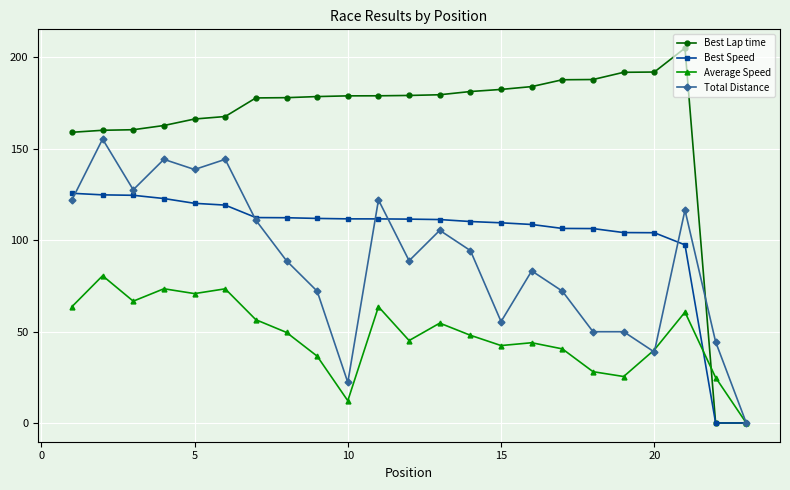

True or false: Average Speed has more than 0 interior local peaks.

True